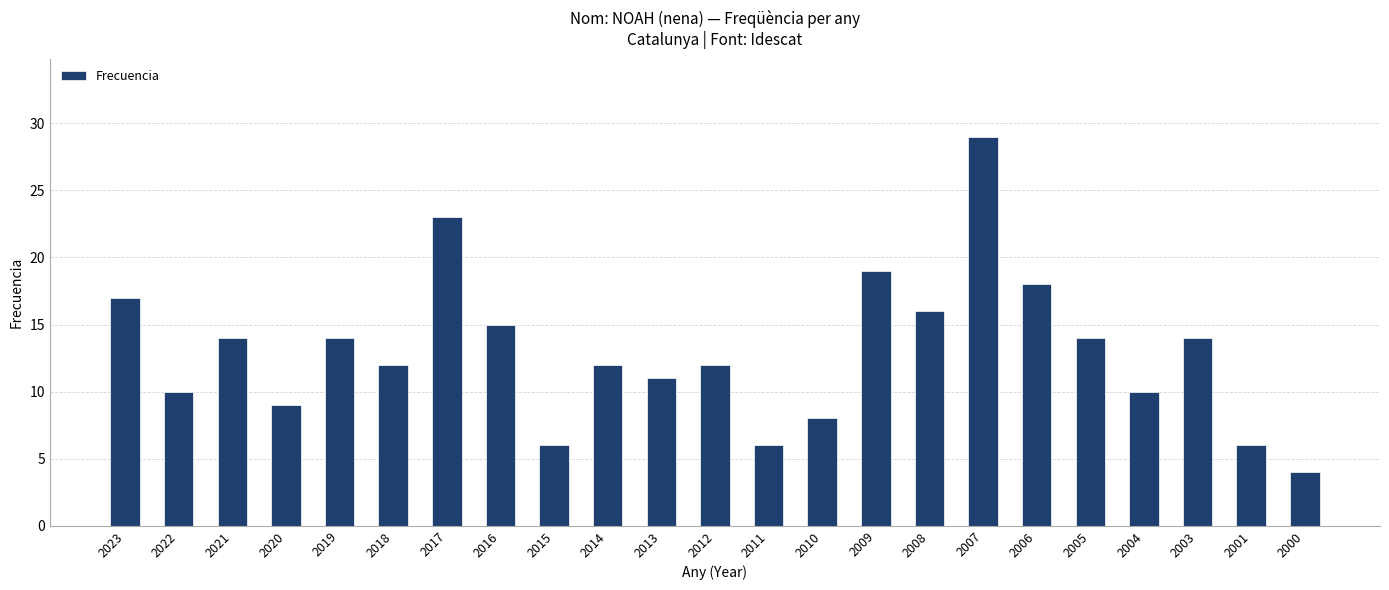

Reading left to right, extract all data points from this chart.

17	10	14	9	14	12	23	15	6	12	11	12	6	8	19	16	29	18	14	10	14	6	4